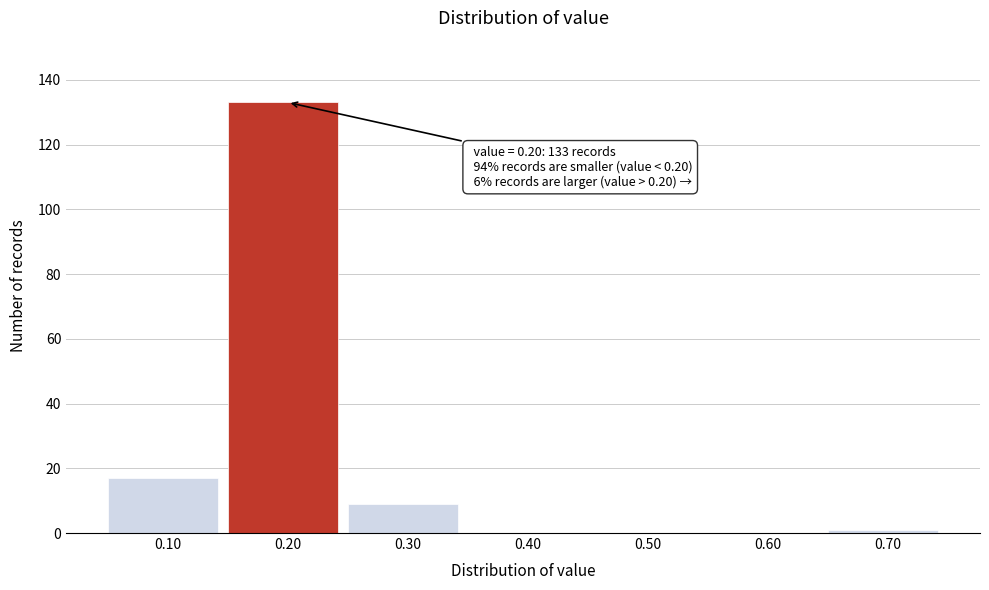

Which range on the x-axis has the tallest bar?

0.15 to 0.25